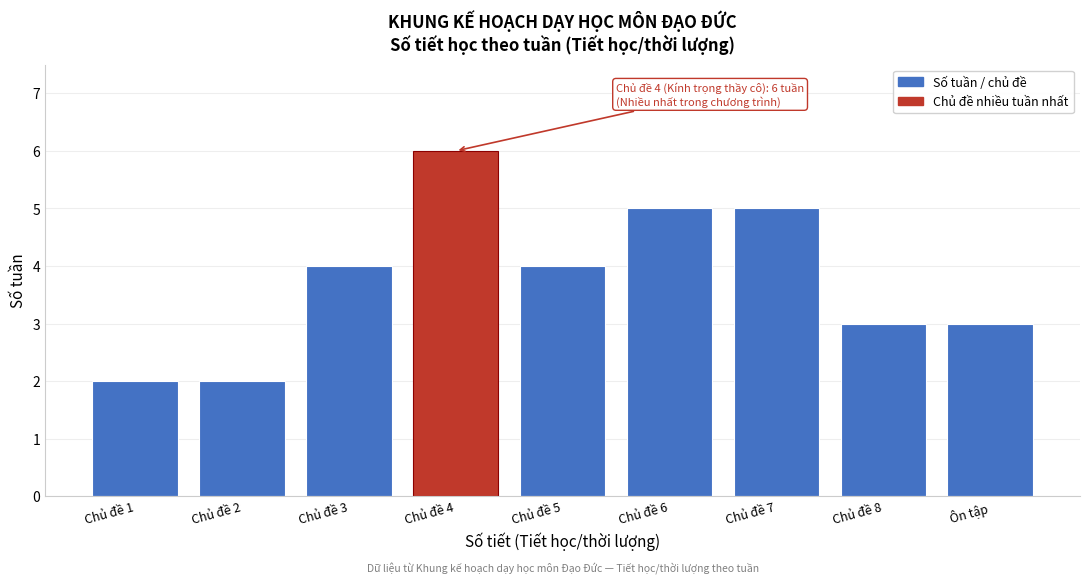

Reading left to right, transcribe all the data shown in this chart.

2	2	4	6	4	5	5	3	3